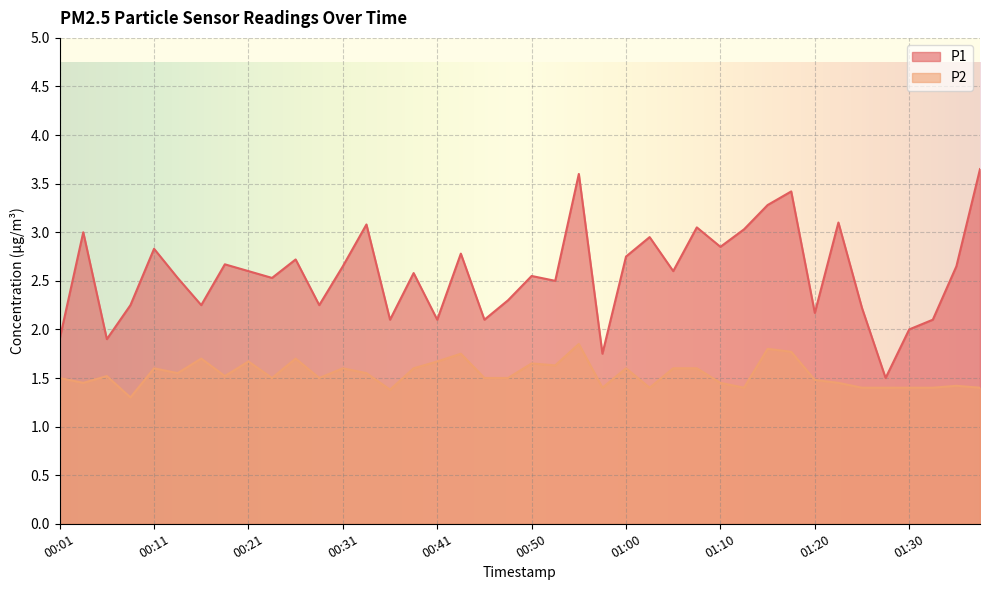

True or false: P1 and P2 intersect in this chart.

False